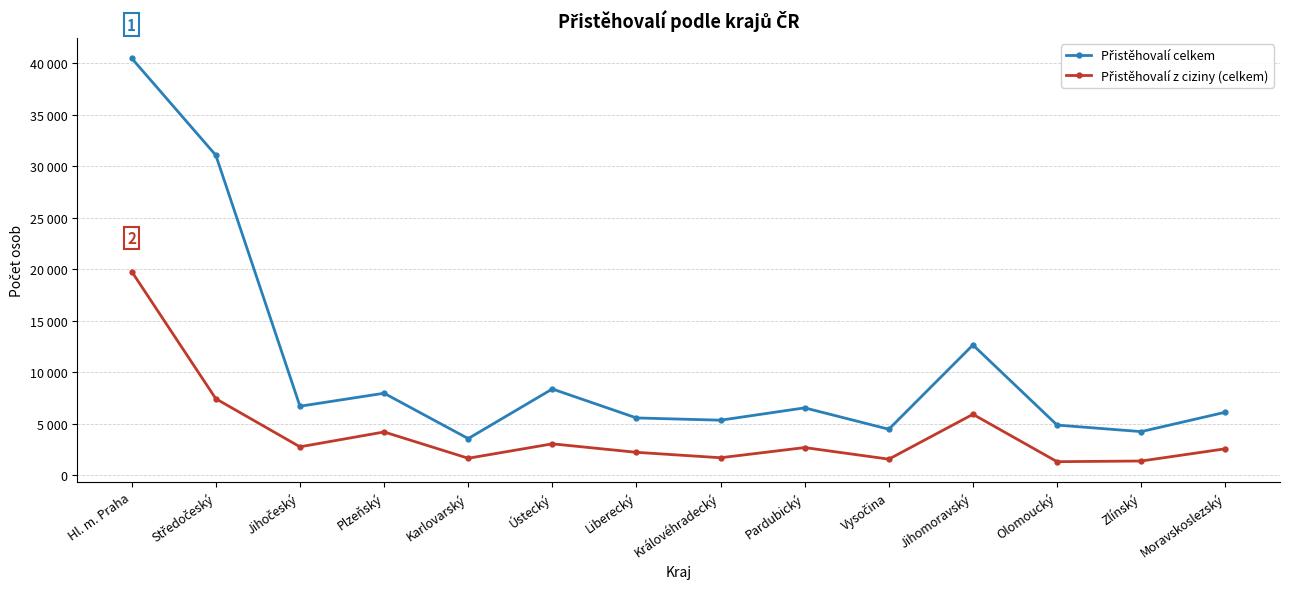

What is the highest value of the Přistěhovalí celkem series?

40503